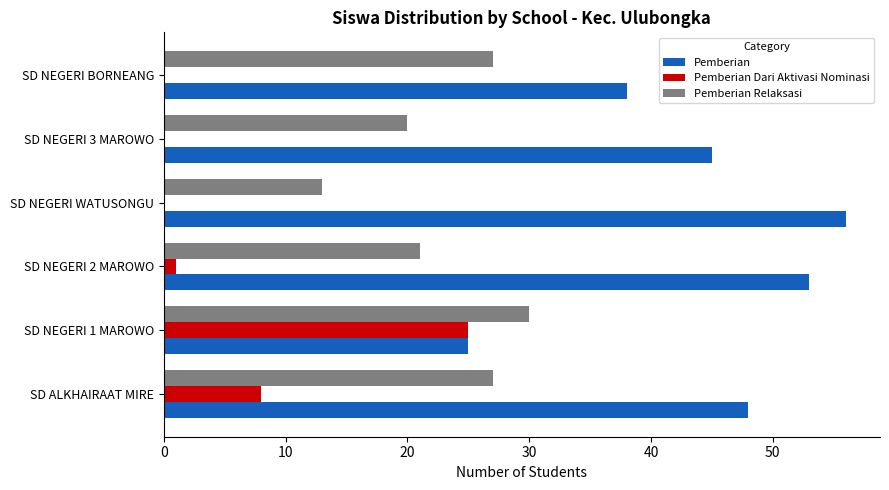

What is the maximum value shown in the chart?

56